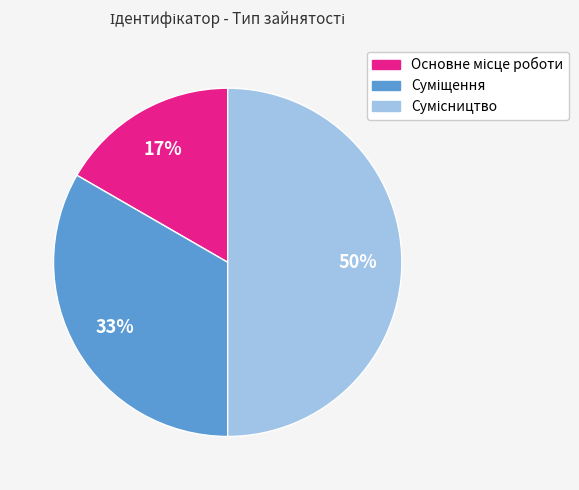

To the nearest percent, what is the difference between the largest and smallest slice percentages?

33%